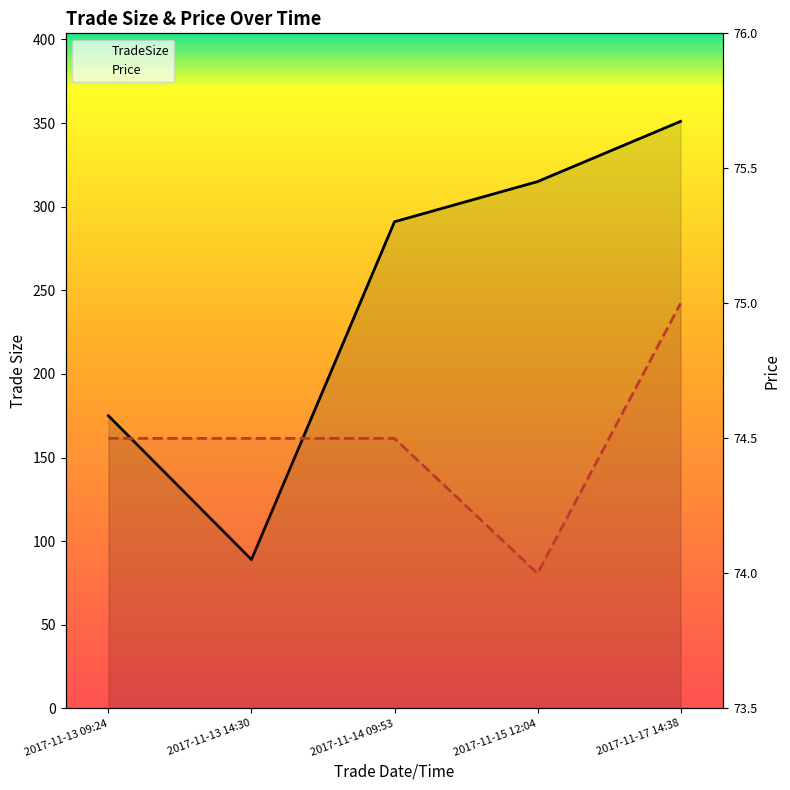

Reading left to right, transcribe all the data shown in this chart.

TradeSize: 2017-11-13 09:24=175.0	2017-11-13 14:30=89.0	2017-11-14 09:53=291.0	2017-11-15 12:04=315.0	2017-11-17 14:38=351.0
Price: 2017-11-13 09:24=74.5	2017-11-13 14:30=74.5	2017-11-14 09:53=74.5	2017-11-15 12:04=74.0	2017-11-17 14:38=75.0